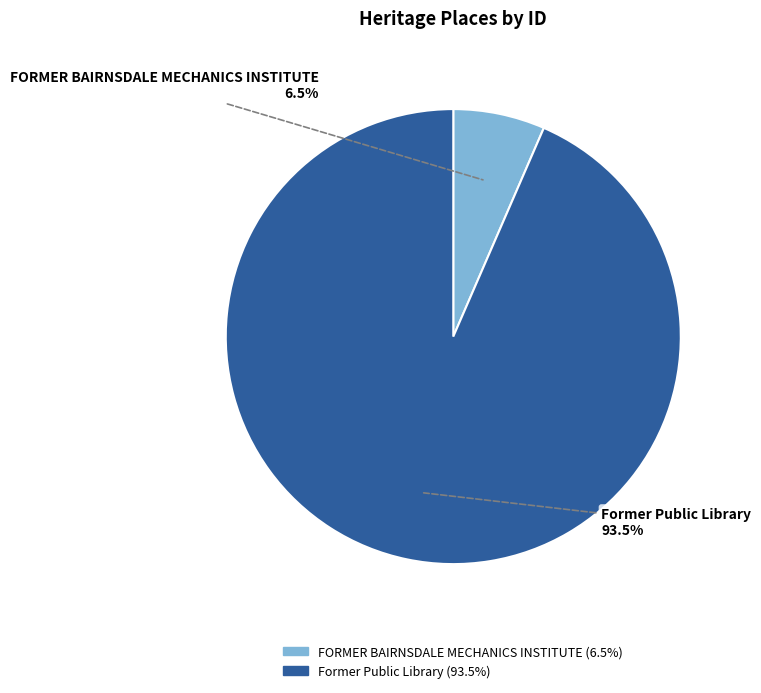

Does Former Public Library represent more than half of the total?

Yes